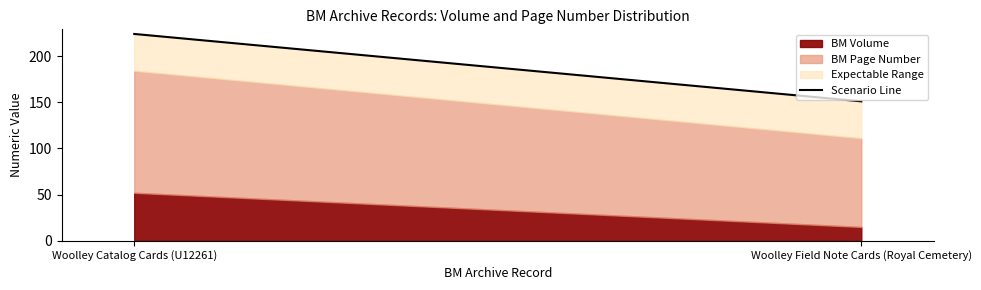

What is the sum of all BM Volume values?

67